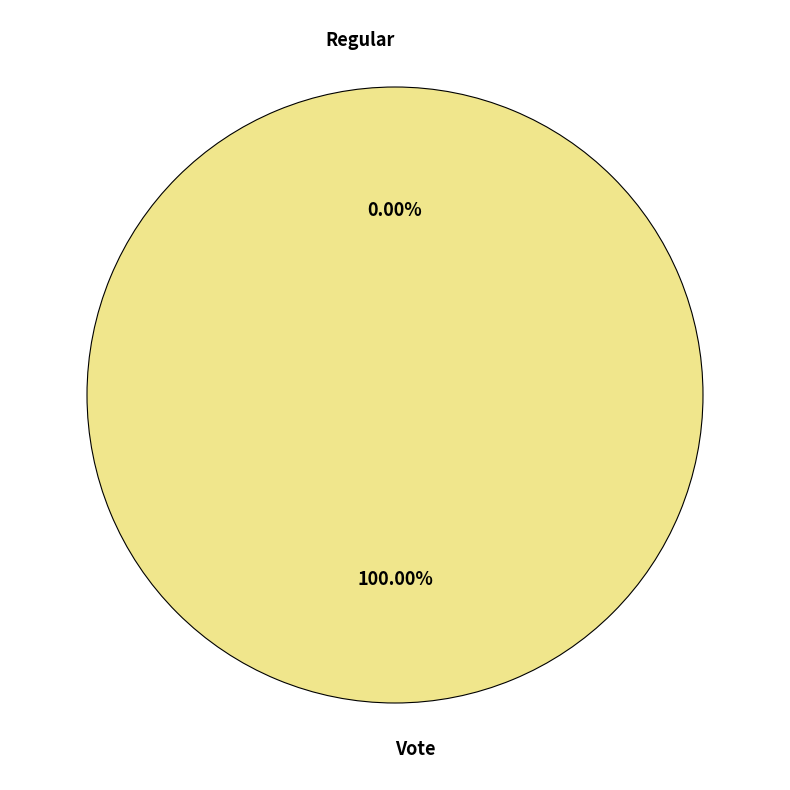

To the nearest percent, what is the combined percentage of Regular and Vote?

100%